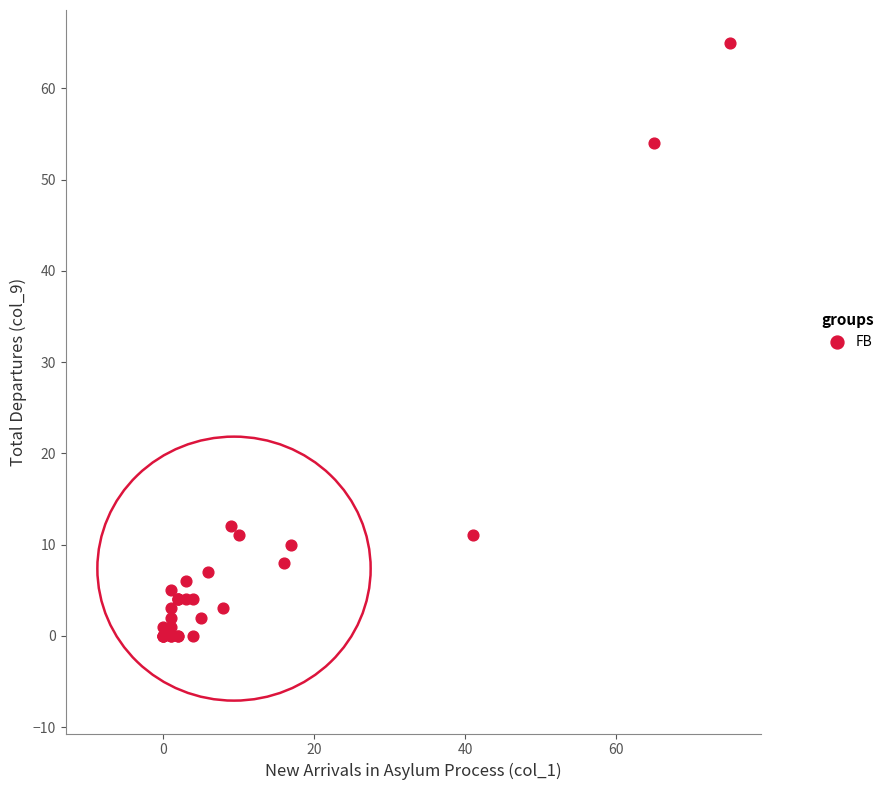

What Y value in the scatter plot is closest to 32?

12